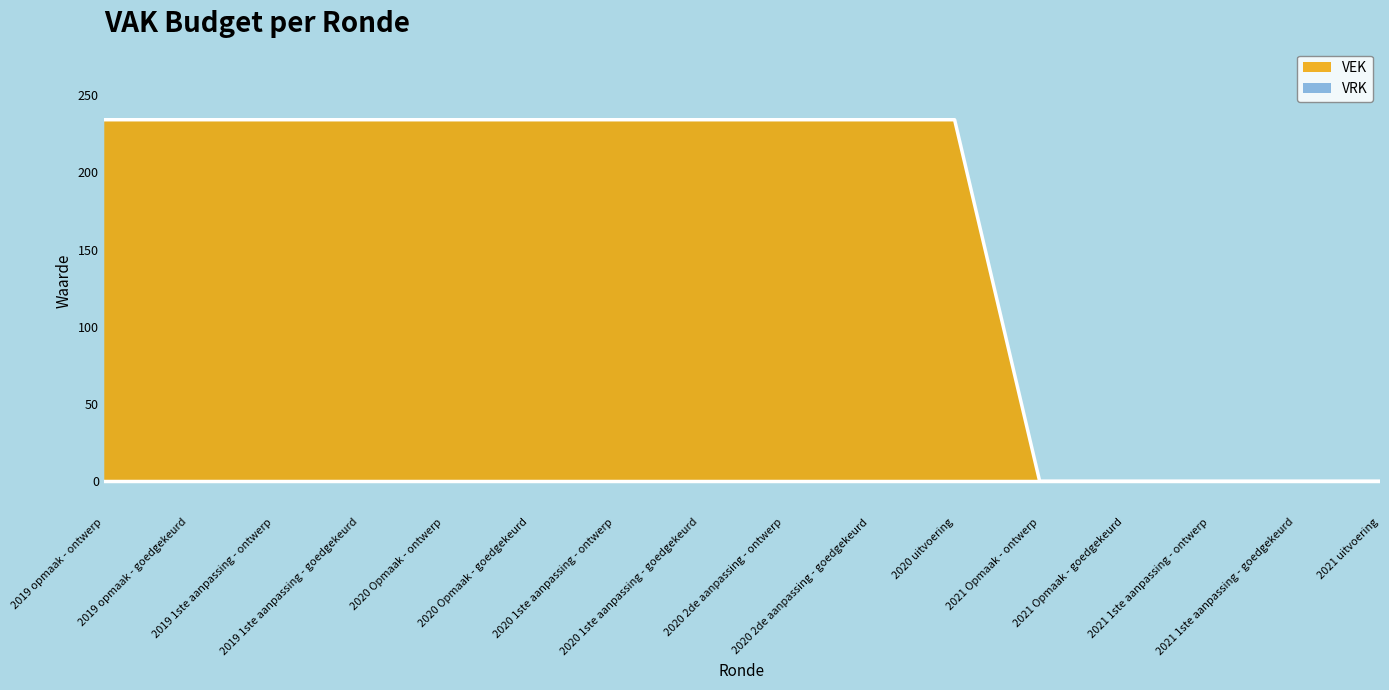

Reading left to right, extract all data points from this chart.

2019 opmaak - ontwerp=234	2019 opmaak - goedgekeurd=234	2019 1ste aanpassing - ontwerp=234	2019 1ste aanpassing - goedgekeurd=234	2020 Opmaak - ontwerp=234	2020 Opmaak - goedgekeurd=234	2020 1ste aanpassing - ontwerp=234	2020 1ste aanpassing - goedgekeurd=234	2020 2de aanpassing - ontwerp=234	2020 2de aanpassing - goedgekeurd=234	2020 uitvoering=234	2021 Opmaak - ontwerp=0	2021 Opmaak - goedgekeurd=0	2021 1ste aanpassing - ontwerp=0	2021 1ste aanpassing - goedgekeurd=0	2021 uitvoering=0